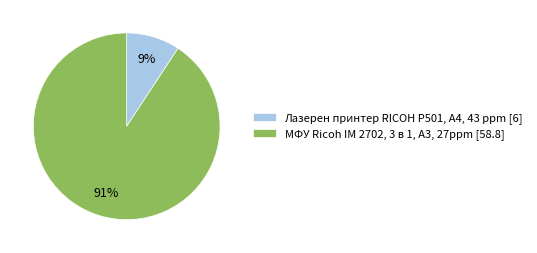

Combined, do Лазерен принтер RICOH P501, A4, 43 ppm [6] and МФУ Ricoh IM 2702, 3 в 1, A3, 27ppm [58.8] account for over 50%?

Yes